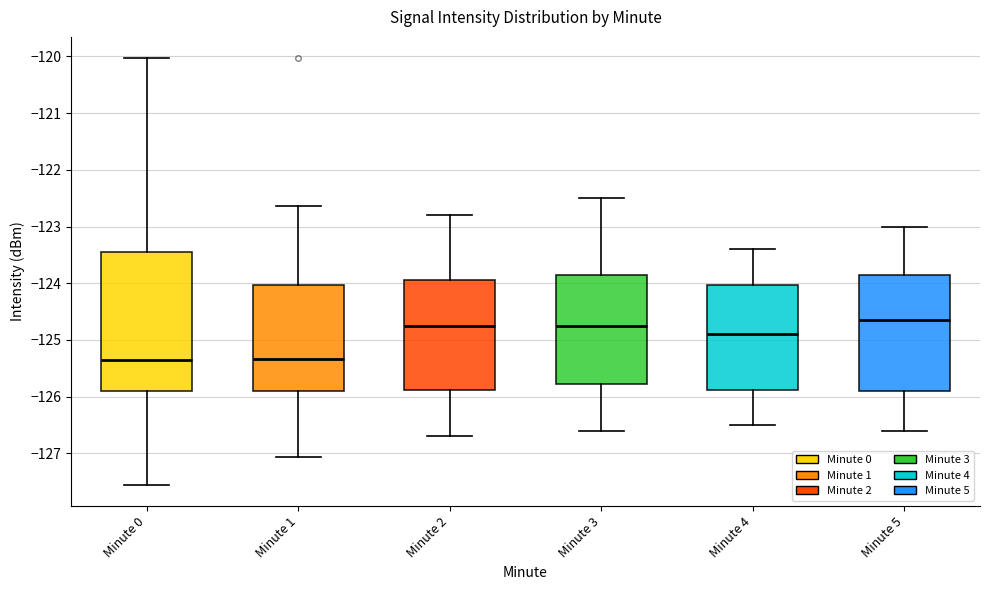

Where does the lower whisker of the box for Minute 2 end on the y-axis? The values are not printed on the chart, so give them approximately, as read against the axis.

-126.7